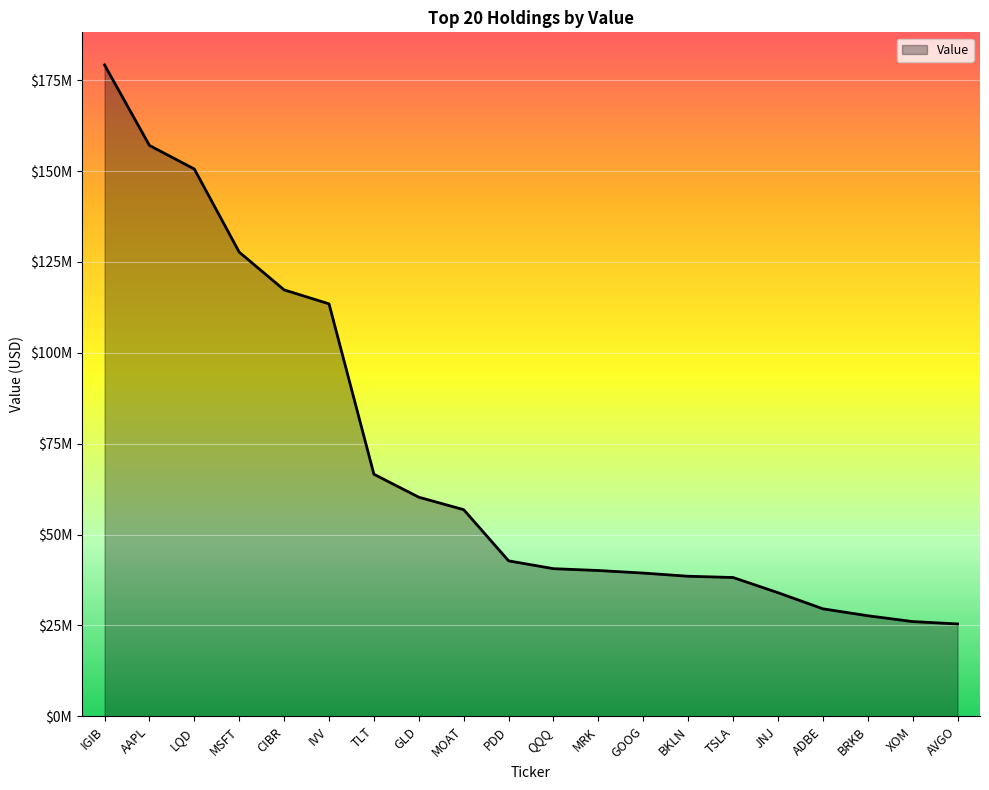

What is the ratio of the value at MSFT to the value at XOM?

4.9